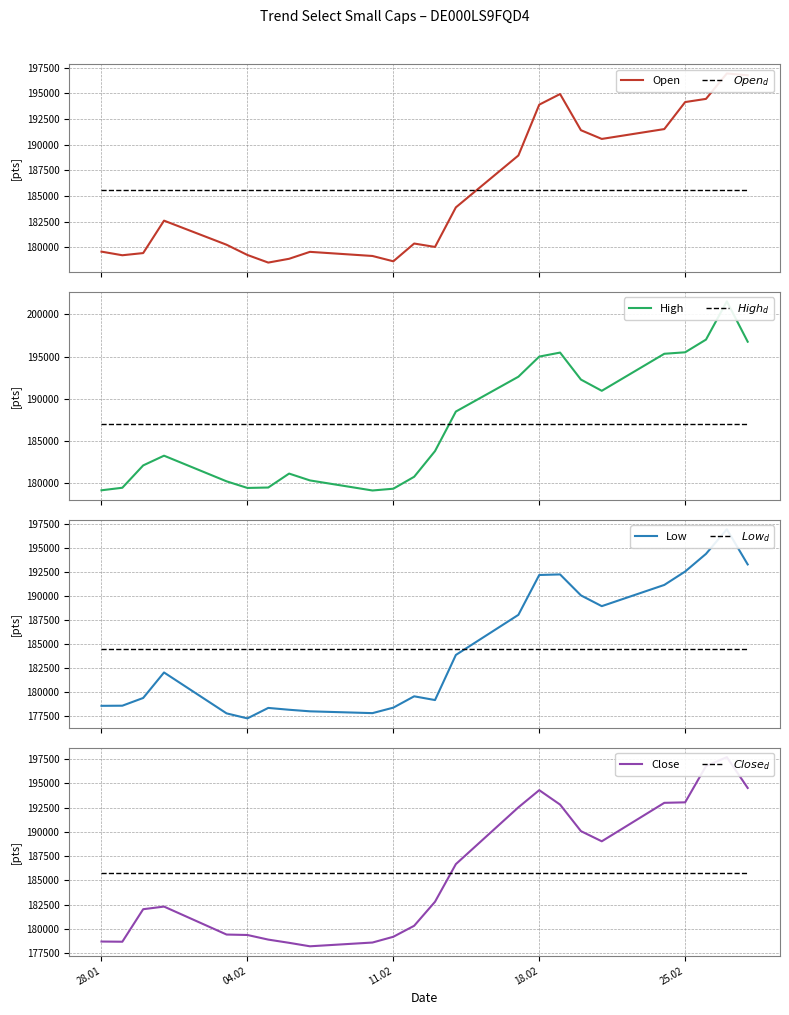

What is the minimum value for High?

179147